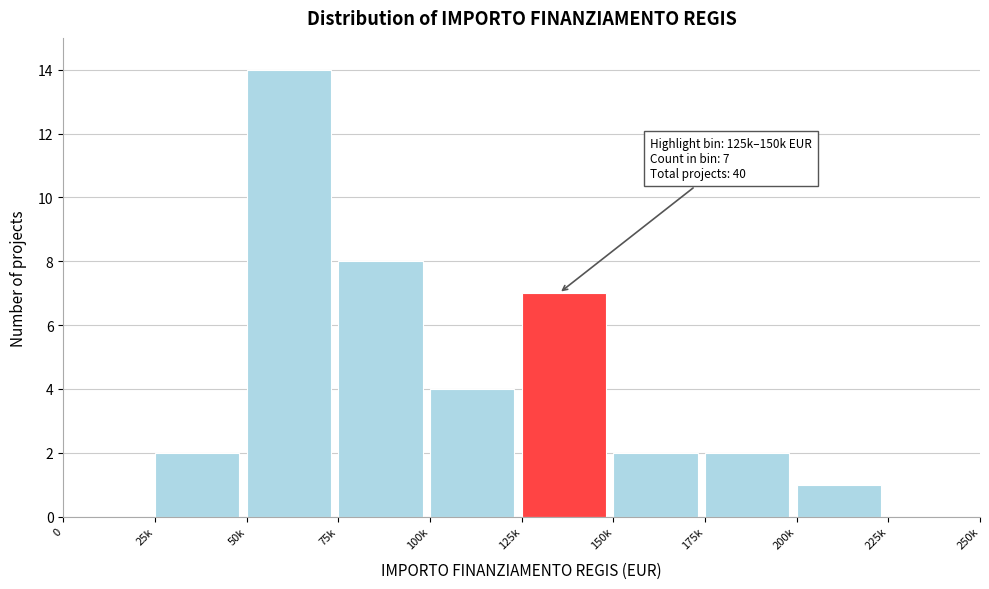

Reading right to left, transcribe all the data shown in this chart.

225k=0	200k=1	175k=2	150k=2	125k=7	100k=4	75k=8	50k=14	25k=2	0=0